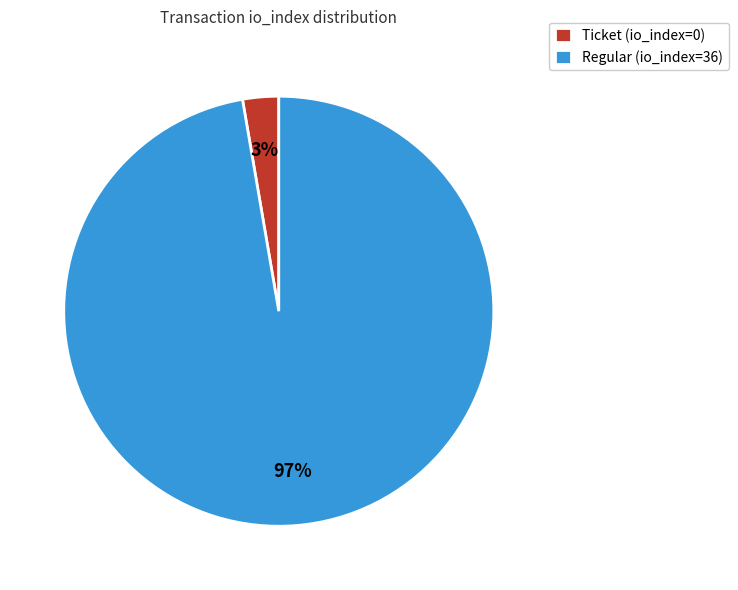

What is the largest slice in the pie chart?

Regular (io_index=36)